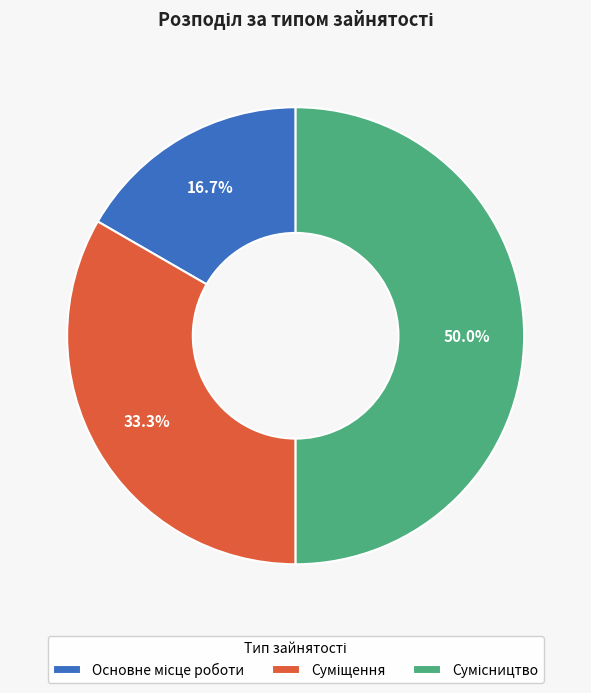

True or false: Основне місце роботи accounts for 17% of the total.

True